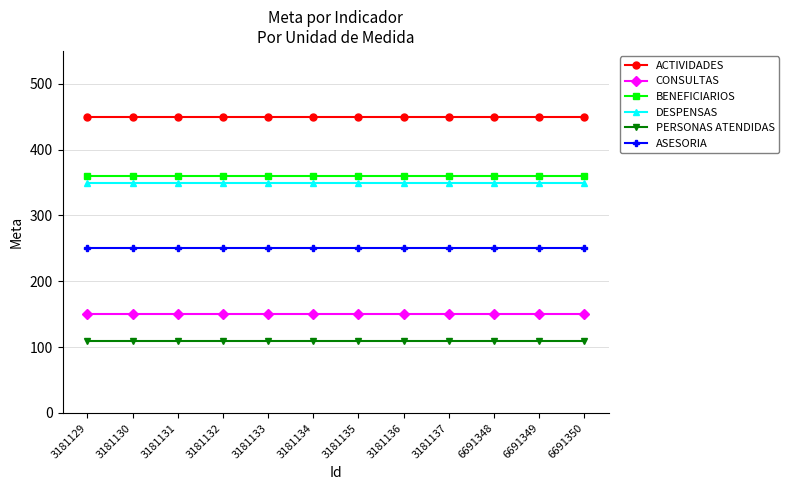

The value of BENEFICIARIOS at 3181133 is 582. True or false?

False